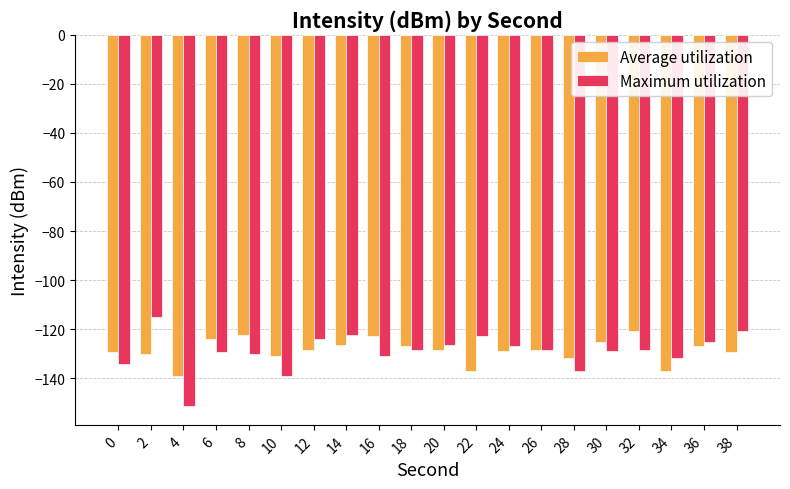

At which label does Maximum utilization reach its peak?

2